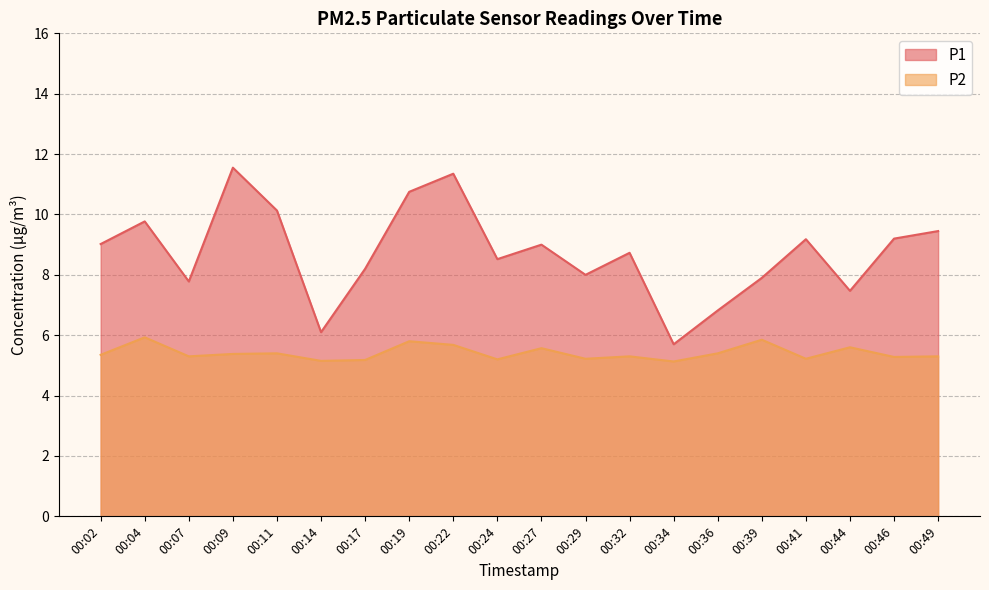

True or false: P2 and P1 cross at least once.

False